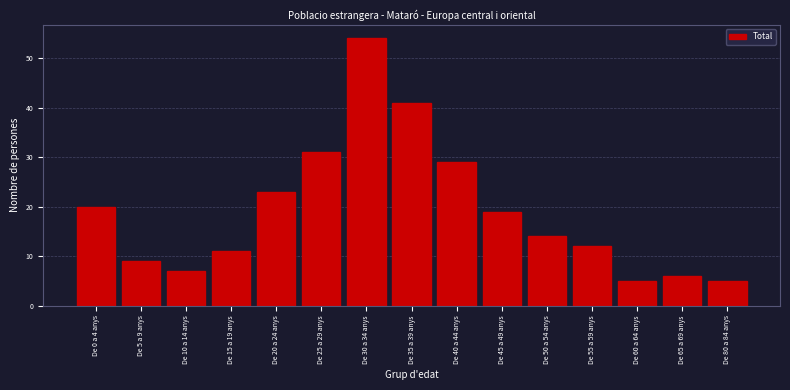

Reading right to left, extract all data points from this chart.

De 80 a 84 anys=5	De 65 a 69 anys=6	De 60 a 64 anys=5	De 55 a 59 anys=12	De 50 a 54 anys=14	De 45 a 49 anys=19	De 40 a 44 anys=29	De 35 a 39 anys=41	De 30 a 34 anys=54	De 25 a 29 anys=31	De 20 a 24 anys=23	De 15 a 19 anys=11	De 10 a 14 anys=7	De 5 a 9 anys=9	De 0 a 4 anys=20